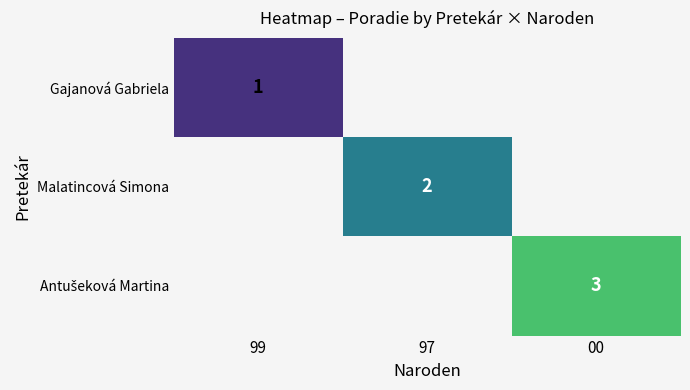

The value of Malatincová Simona at 97 is 2. True or false?

True